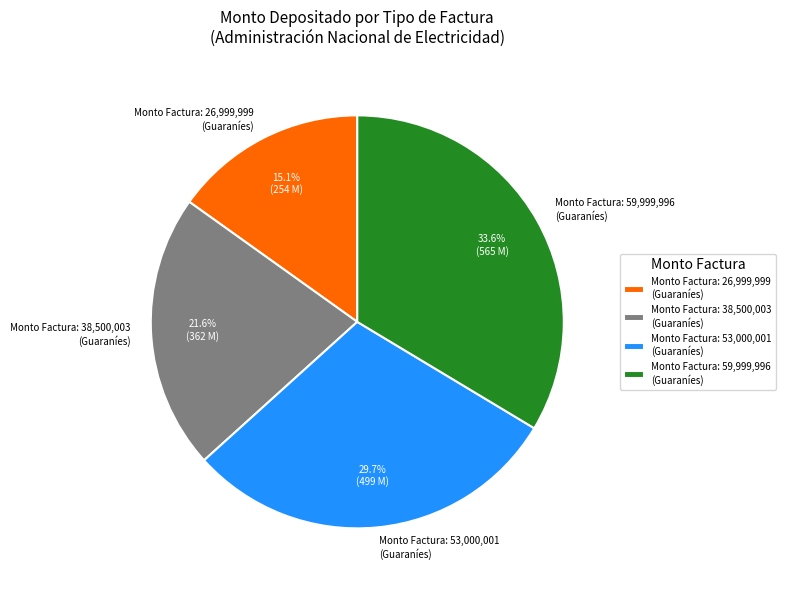

Which has a higher value, Monto Factura: 26,999,999 (Guaraníes) or Monto Factura: 59,999,996 (Guaraníes)?

Monto Factura: 59,999,996 (Guaraníes)